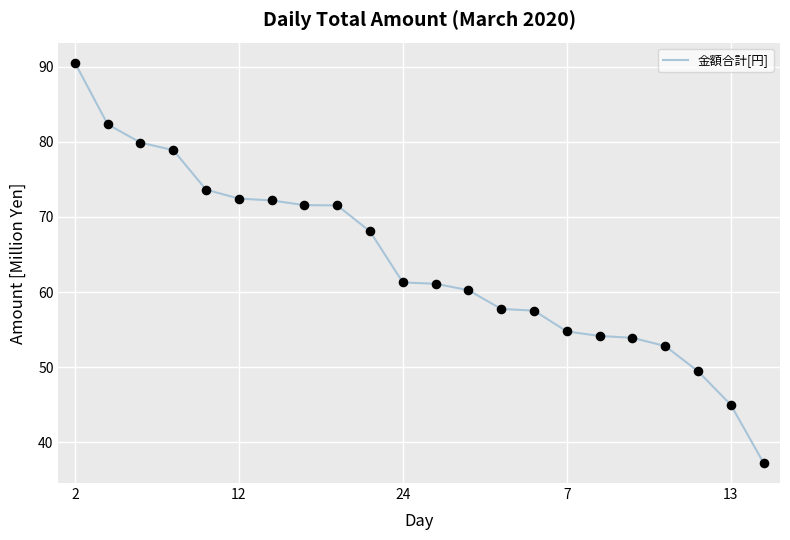

What is the greatest value displayed?

90.6